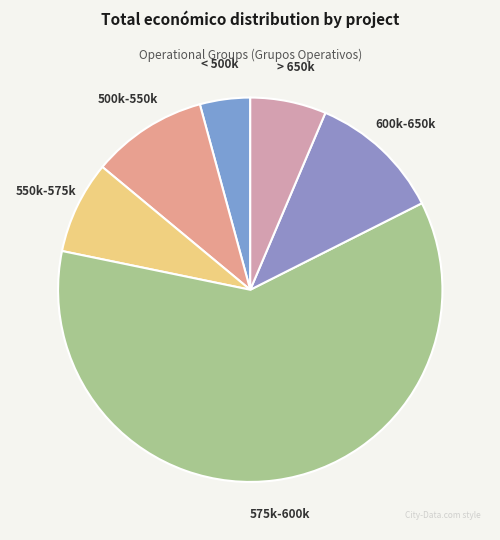

Is it true that 550k-575k is 2% of the pie?

False